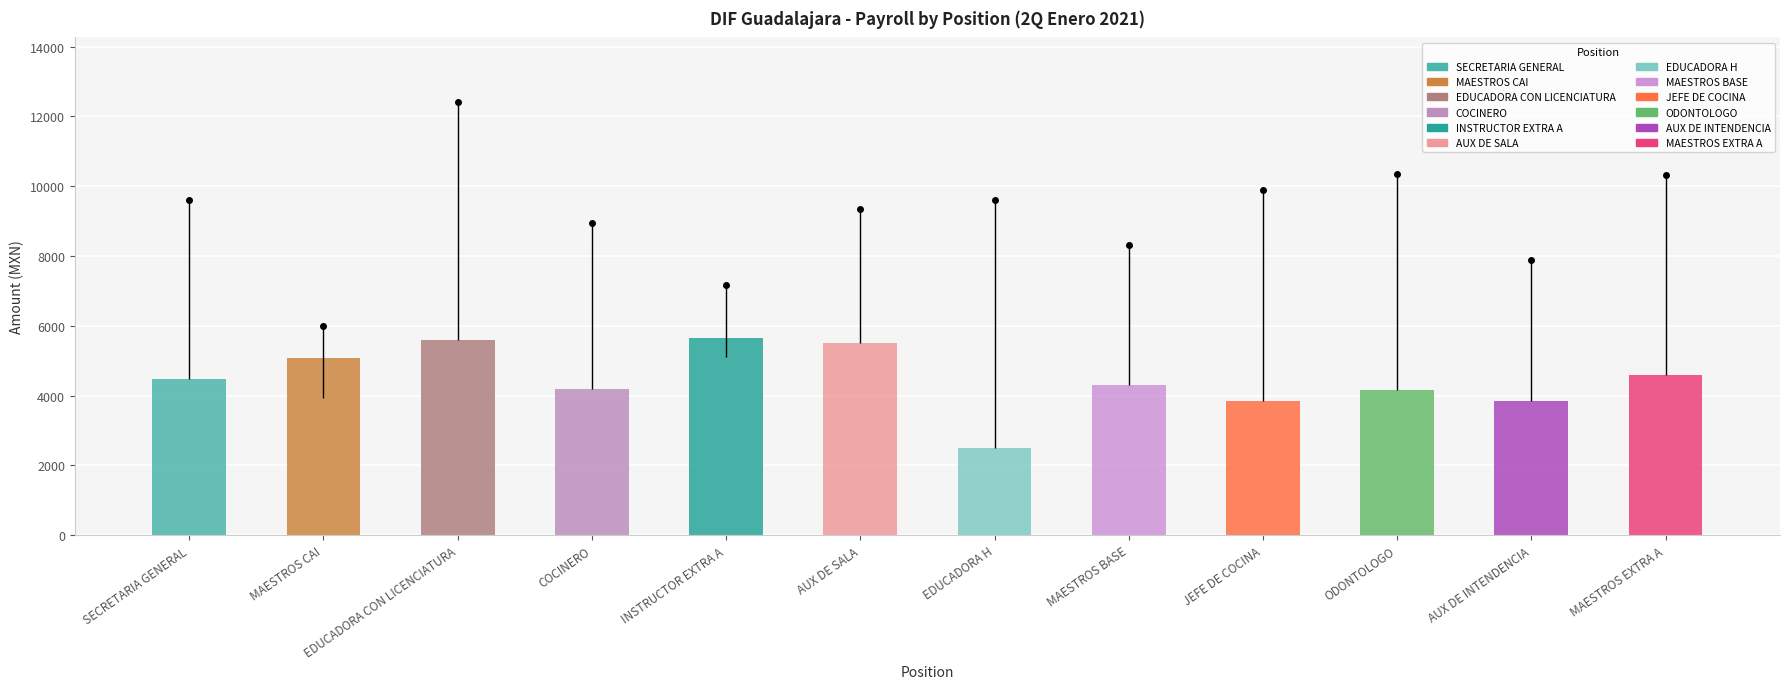

What is the label of the 12th bar from the right?

SECRETARIA GENERAL